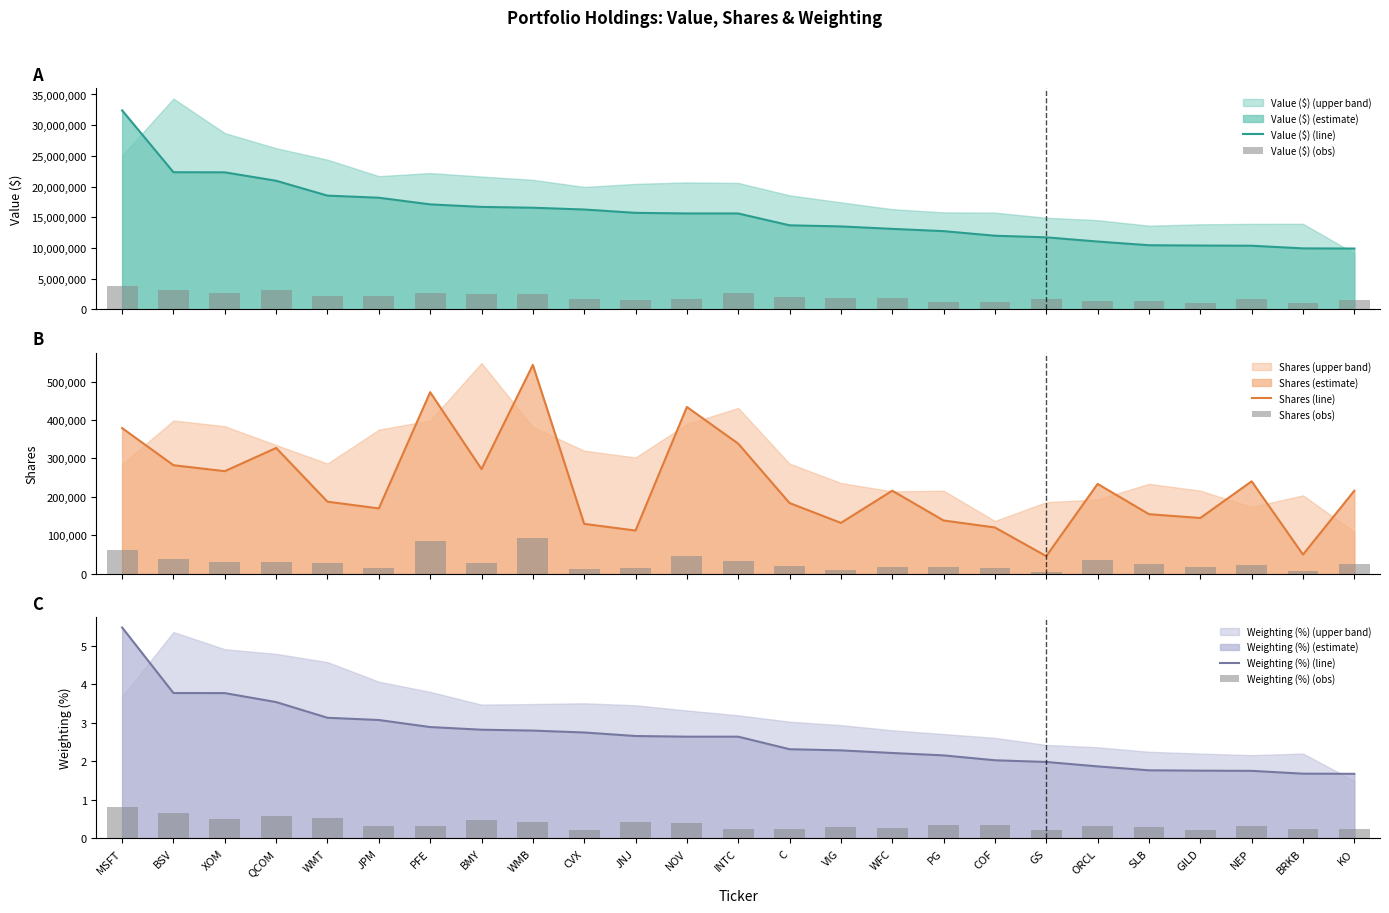

The value of Value ($) (obs) at SLB is 1410686.2. True or false?

True